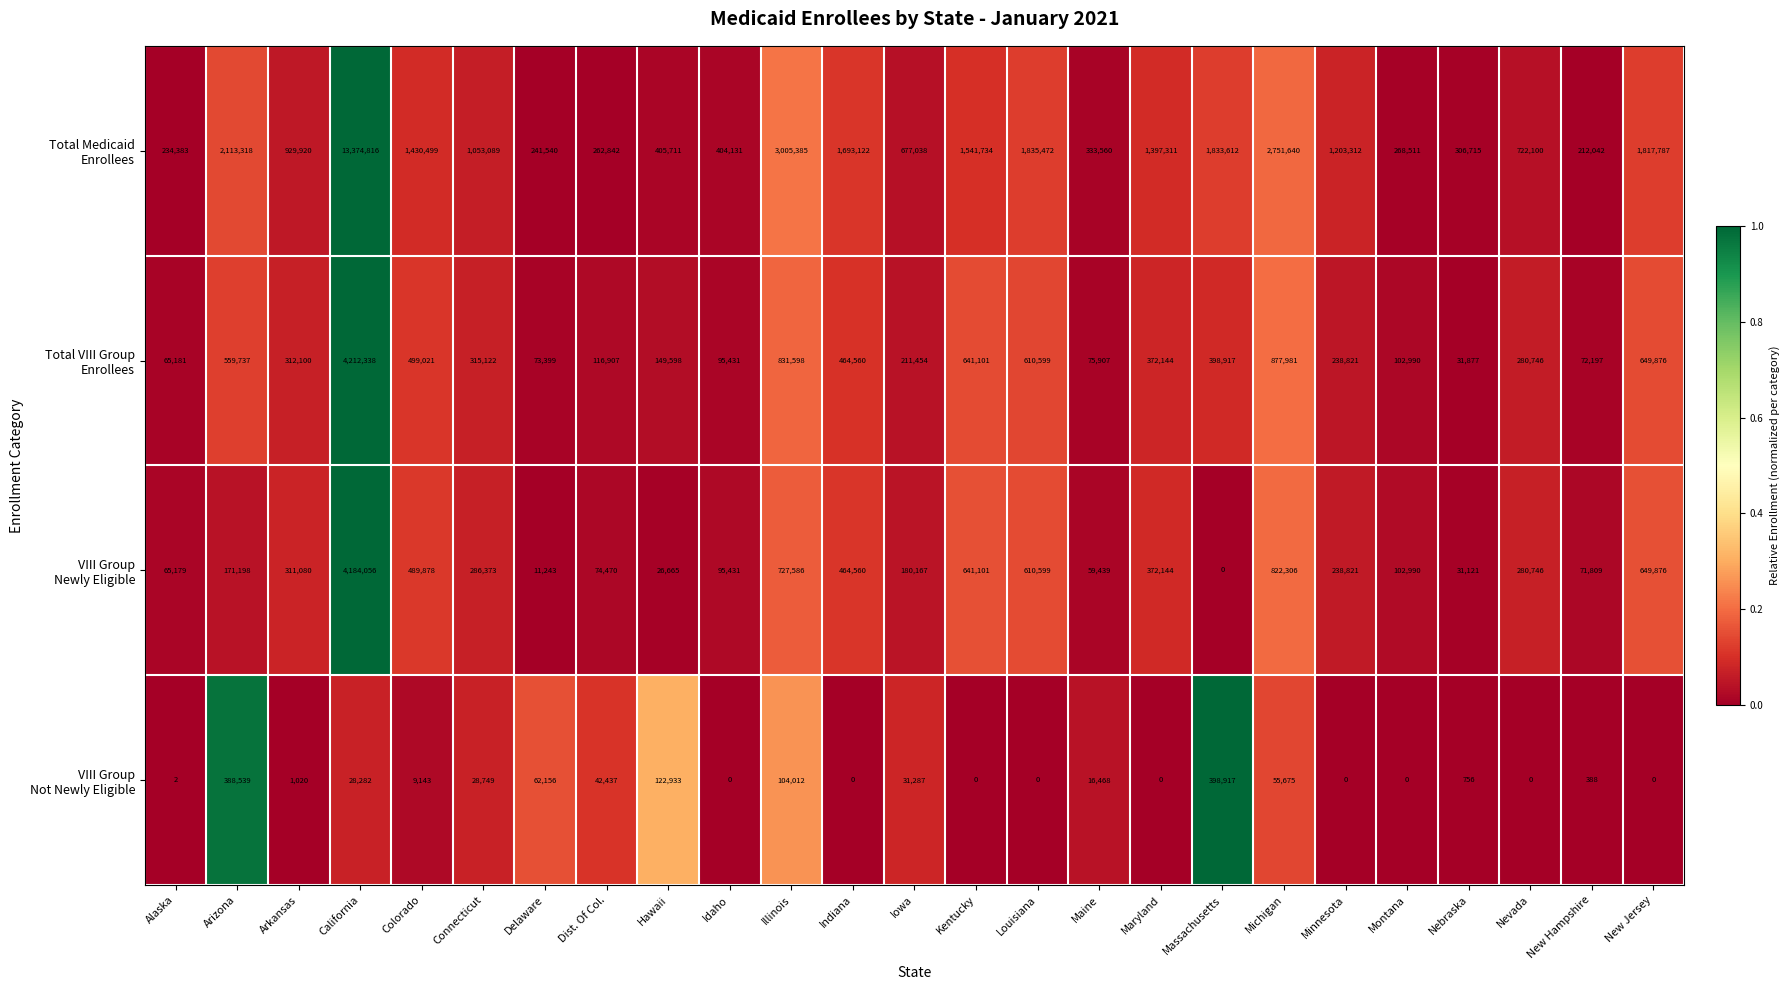

What is the total value across all series at Hawaii?

704907